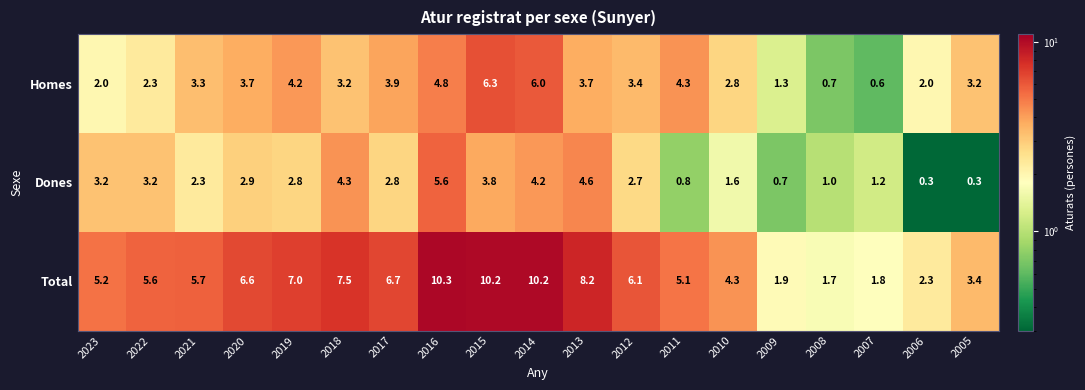

At which category is the sum across all series the highest?

2016